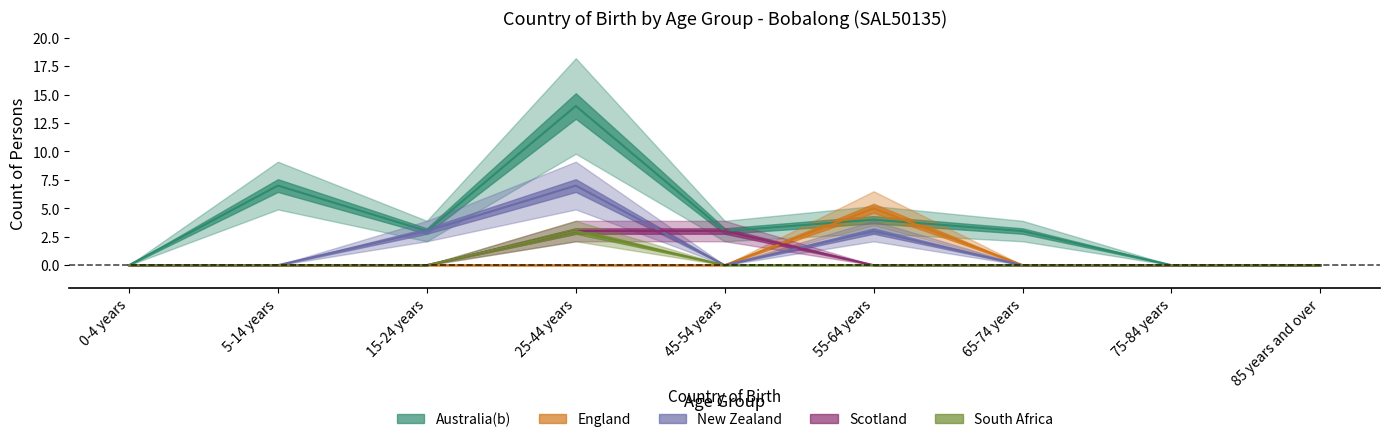

Which category has the highest value in the Scotland series?

25-44 years